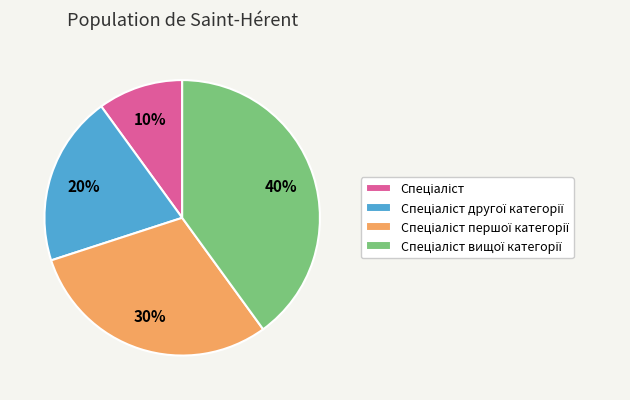

Is there a majority slice in this chart?

No